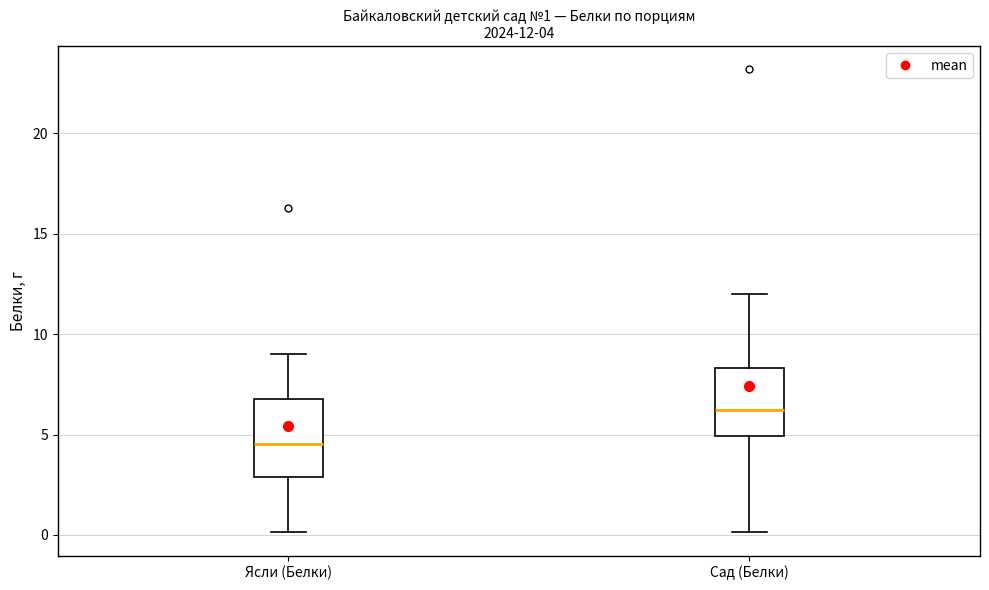

Which box's median line is the highest?

Сад (Белки)